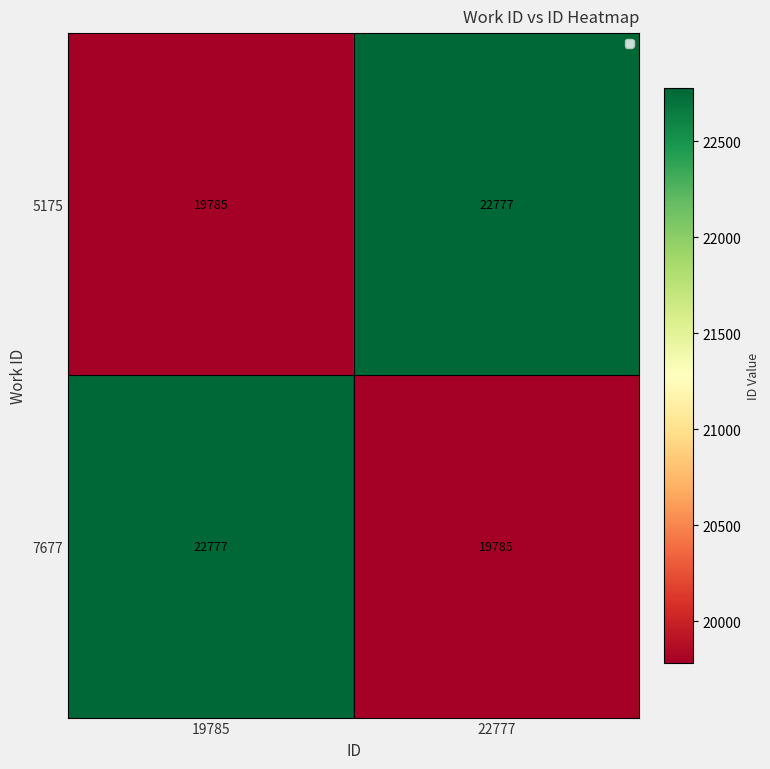

Reading left to right, transcribe all the data shown in this chart.

5175: 19785	22777
7677: 22777	19785